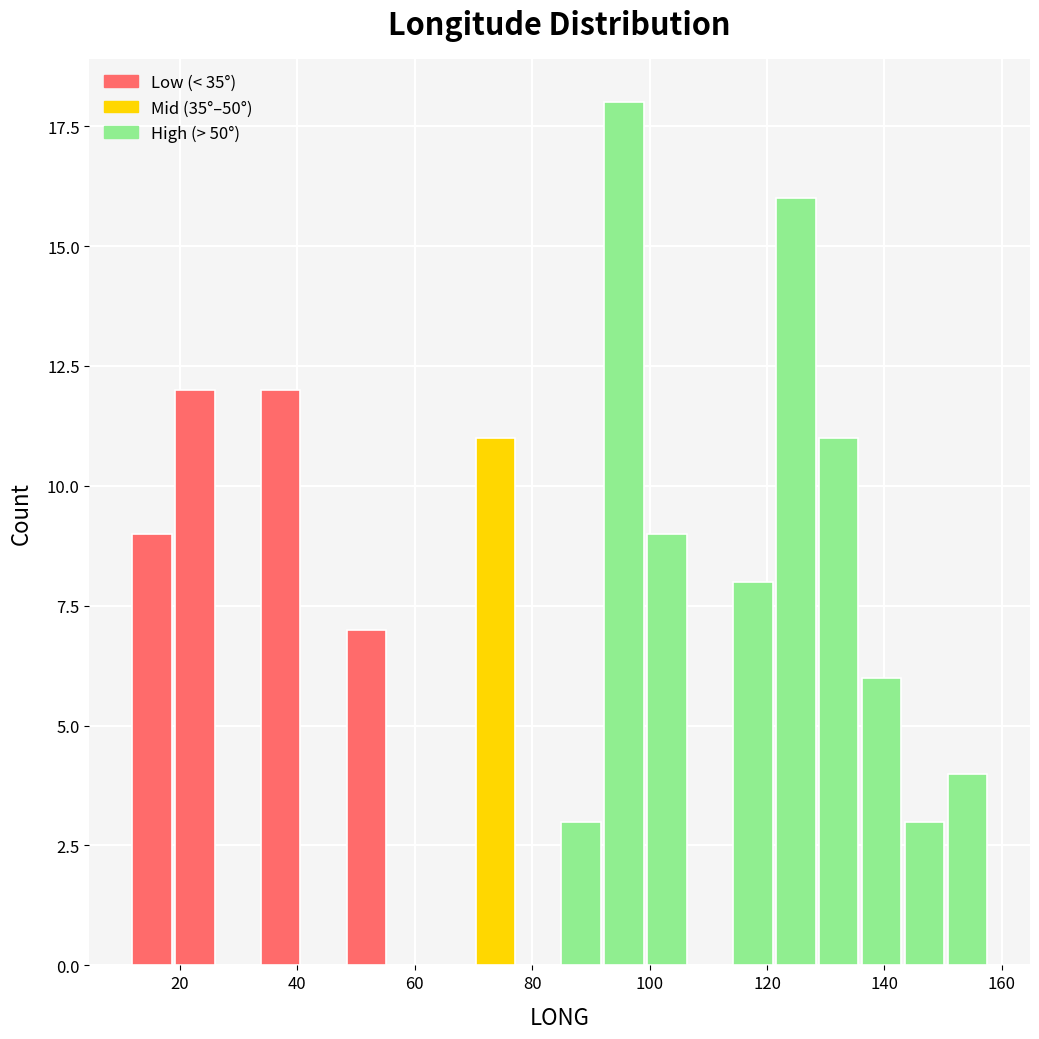

Read against the x-axis, roughly where is the centre of the tallest bar?

96